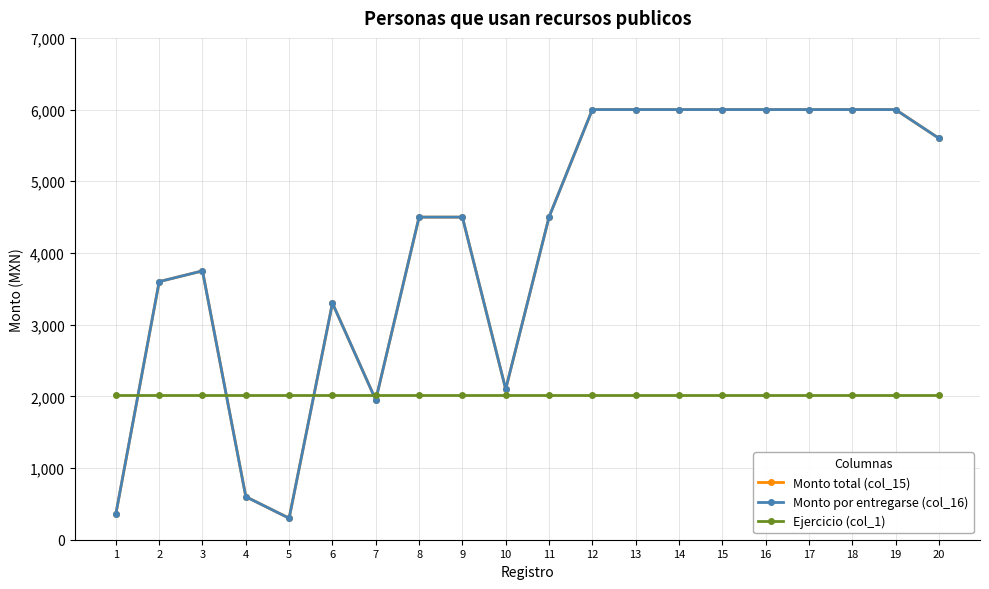

True or false: Ejercicio (col_1) and Monto por entregarse (col_16) cross at least once.

True